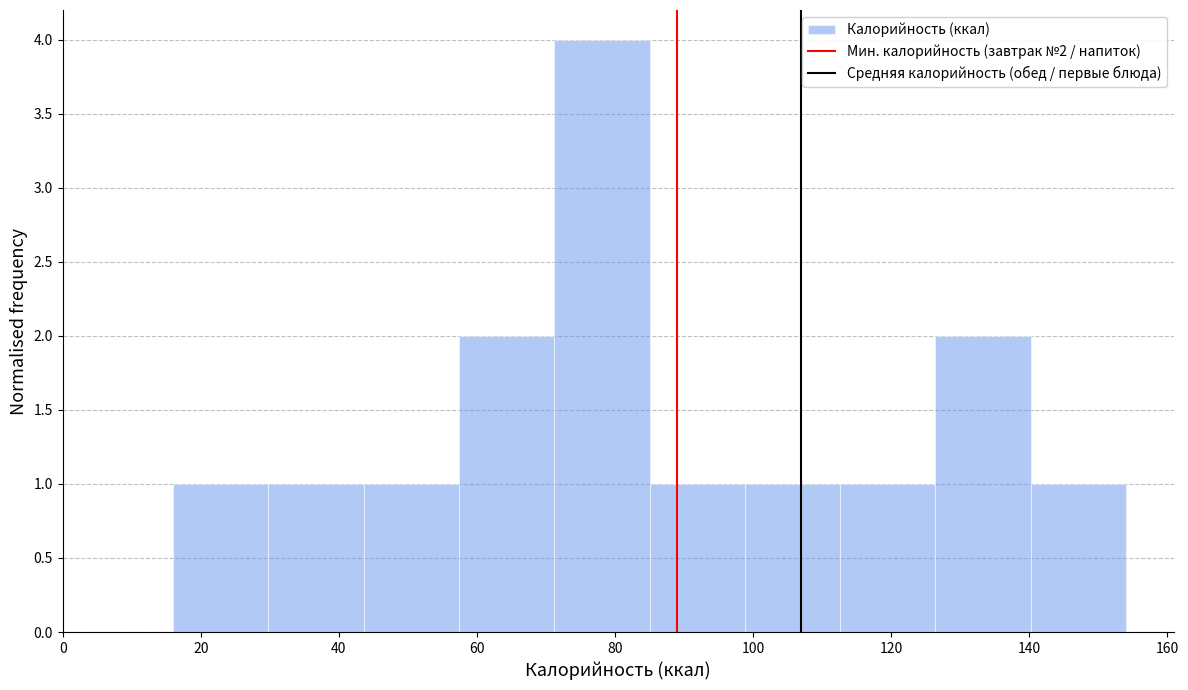

Which range on the x-axis has the tallest bar?

71.2 to 85.0